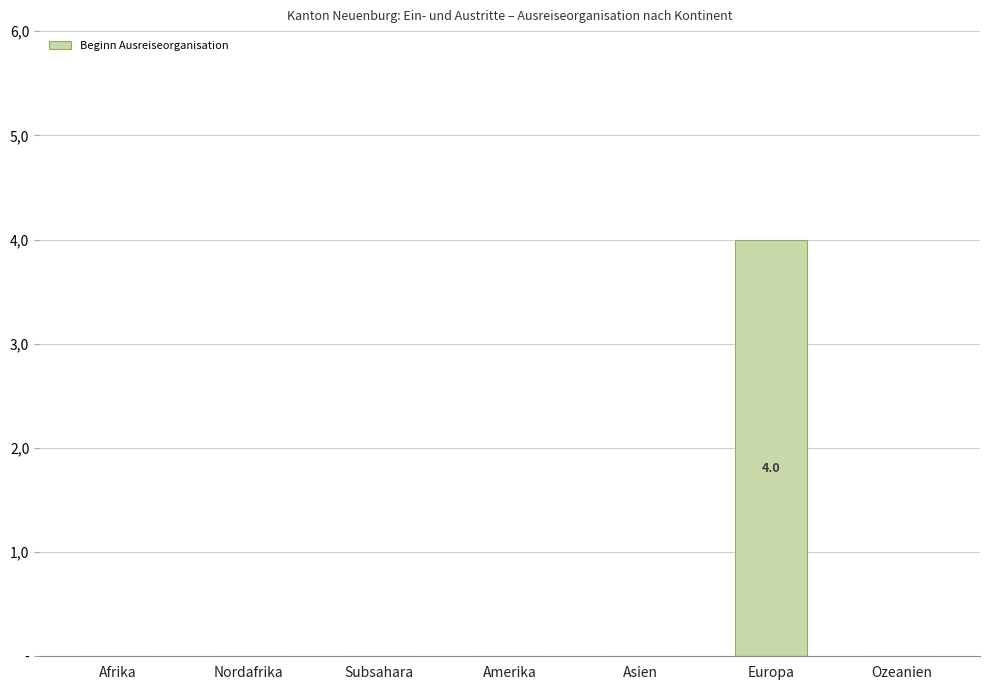

Are the bars horizontal?

No